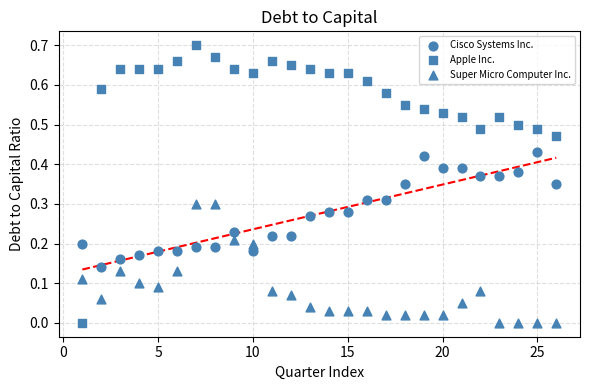

How many points are shown in the scatter plot?

78